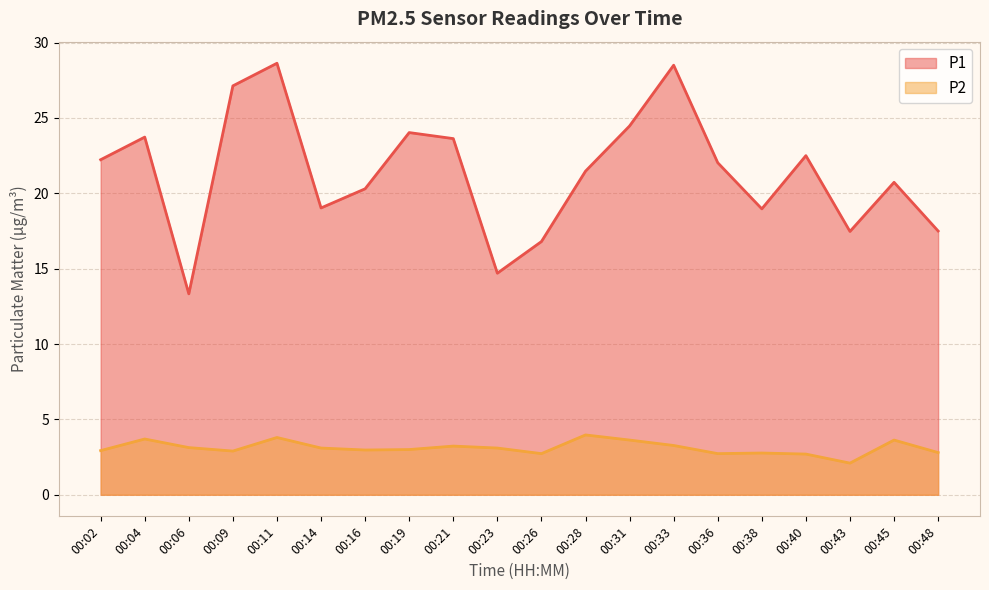

Which series changed the most between 00:04 and 00:19?

P2